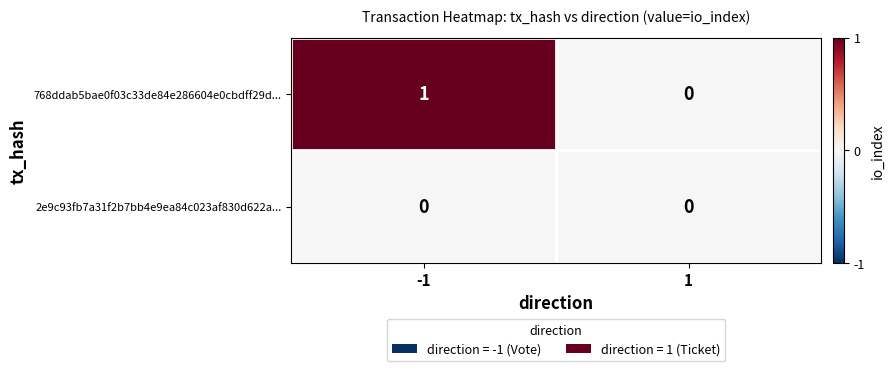

Count the number of categories in the chart.

2